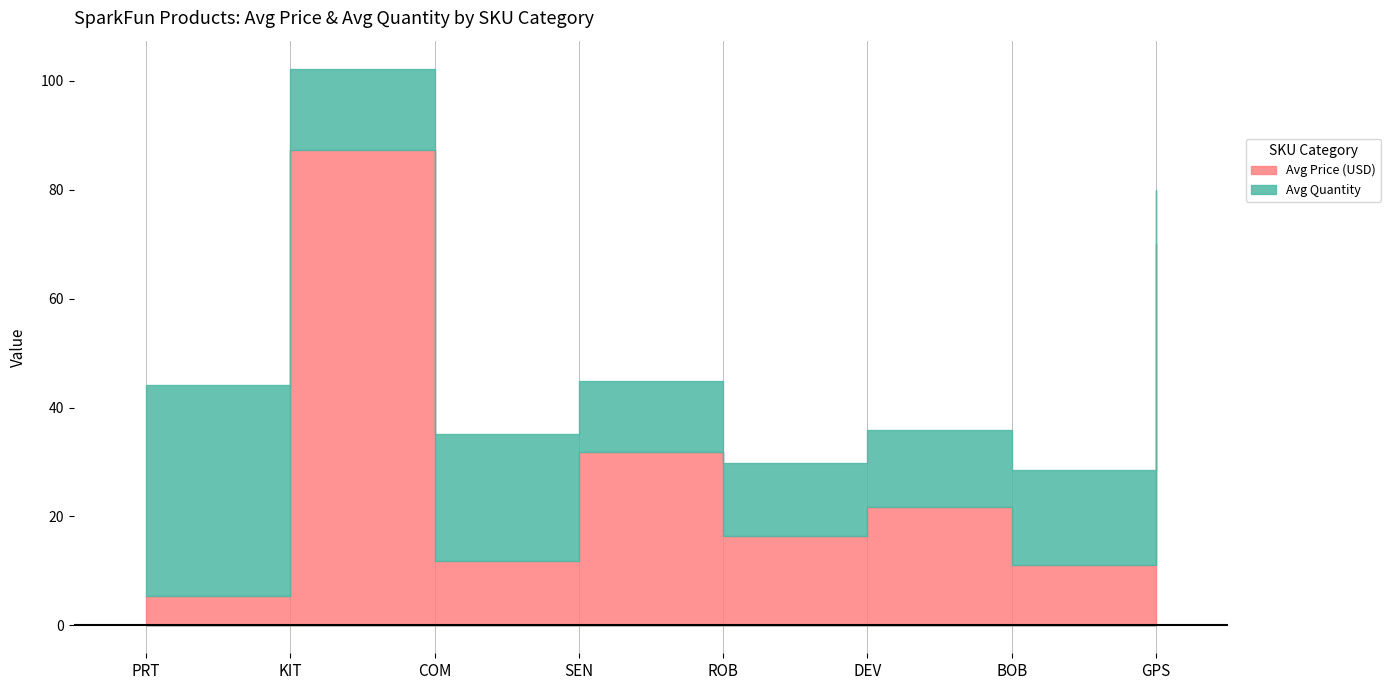

In Avg Price (USD), how many points are higher than both neighbors (excluding endpoints)?

3